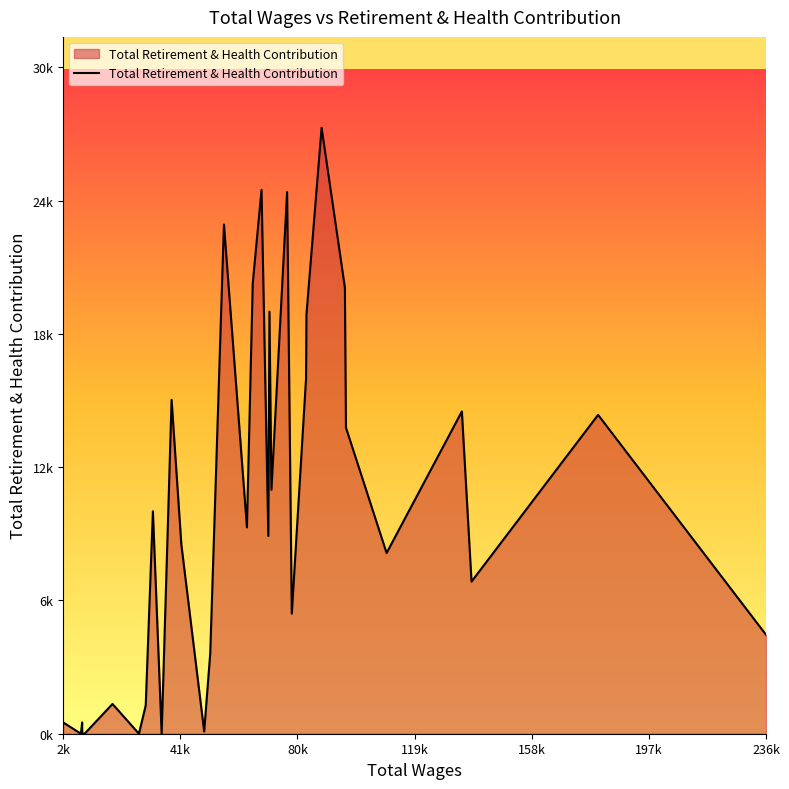

Does the chart display data point markers on the line(s)?

No